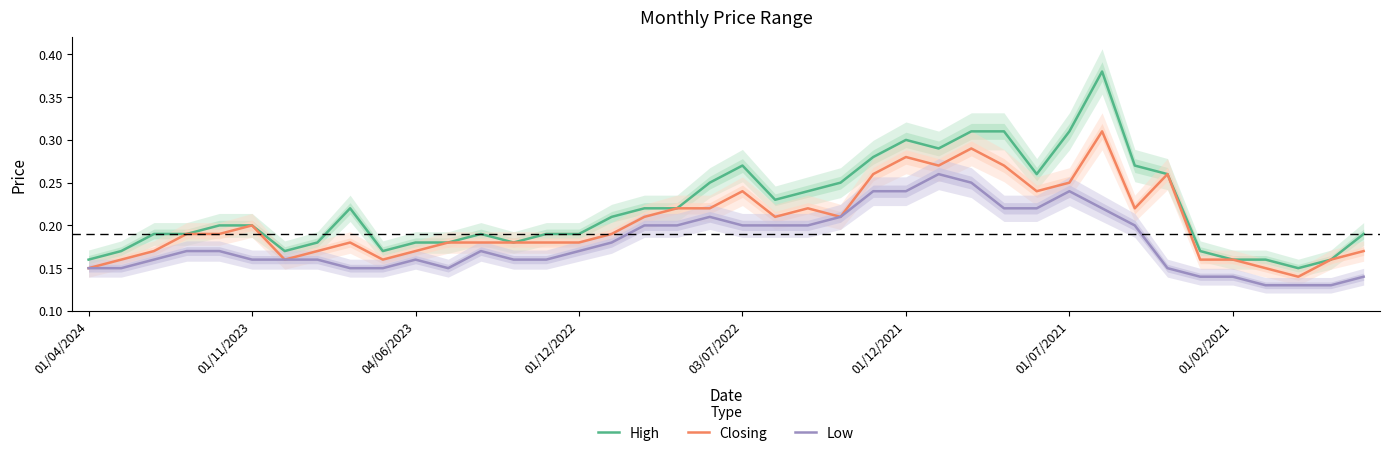

The value of High at 01/12/2021 is 0.2. True or false?

False